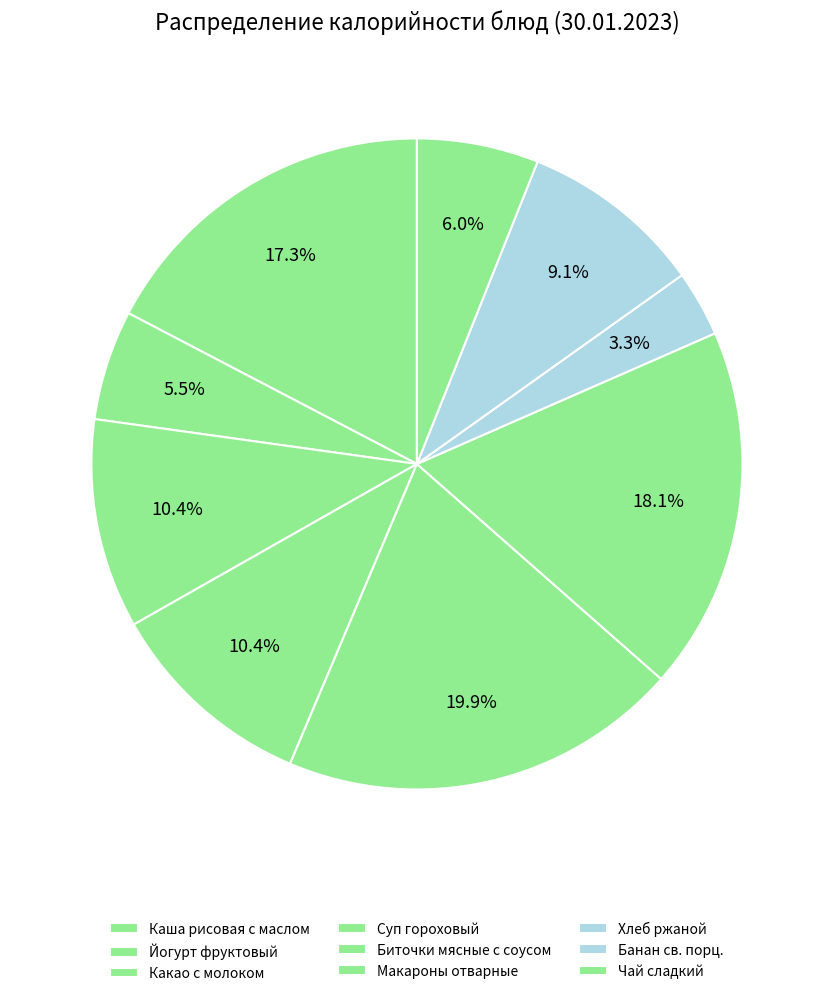

Does Банан св. порц. represent more than half of the total?

No